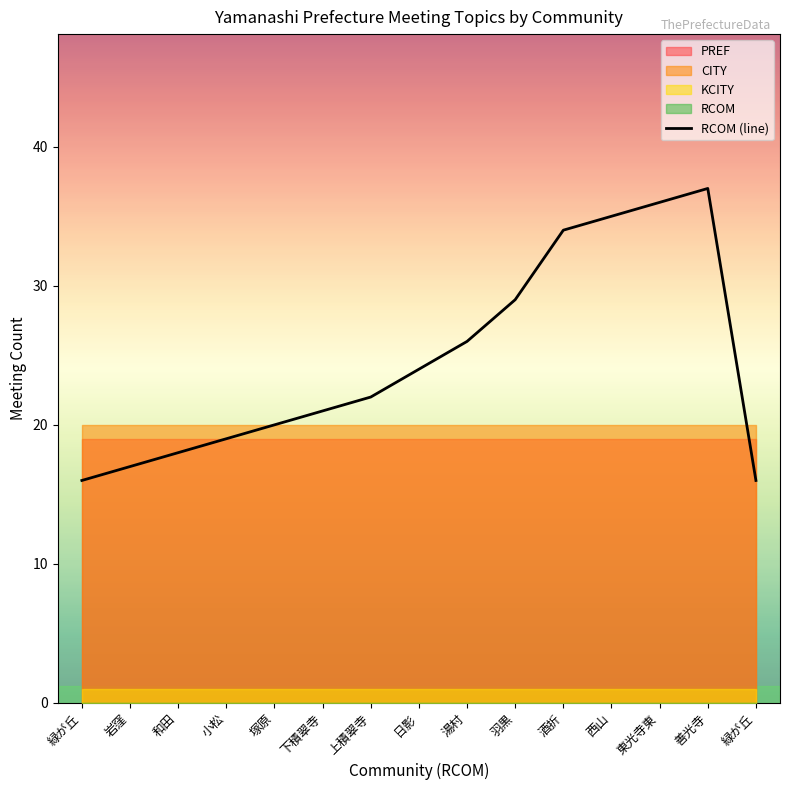

Rank the categories by value from highest to lowest.

善光寺, 東光寺東, 西山, 酒折, 羽黒, 湯村, 日影, 上積翠寺, 下積翠寺, 塚原, 小松, 和田, 岩窪, 緑が丘, 緑が丘